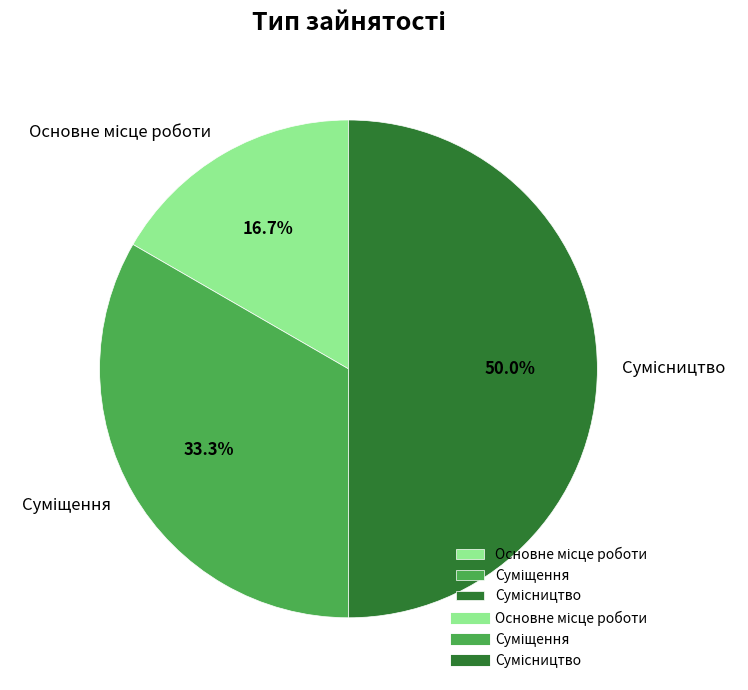

How many slices are in this pie chart?

3